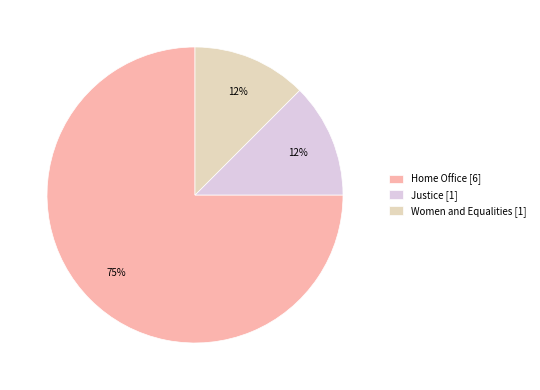

Which has a higher value, Home Office [6] or Justice [1]?

Home Office [6]